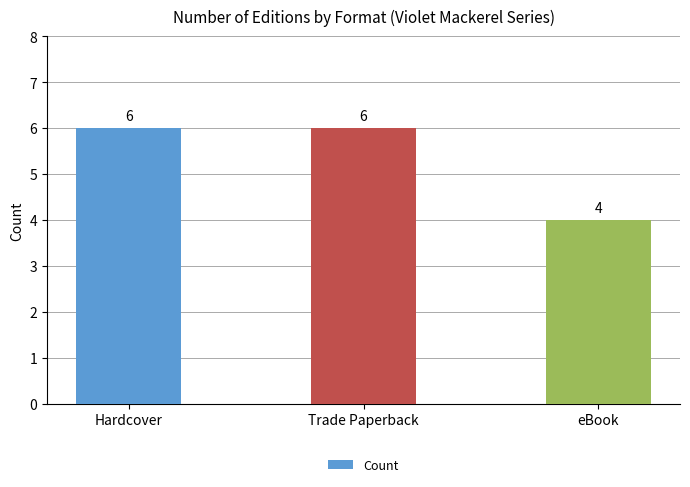

Read the value at eBook.

4